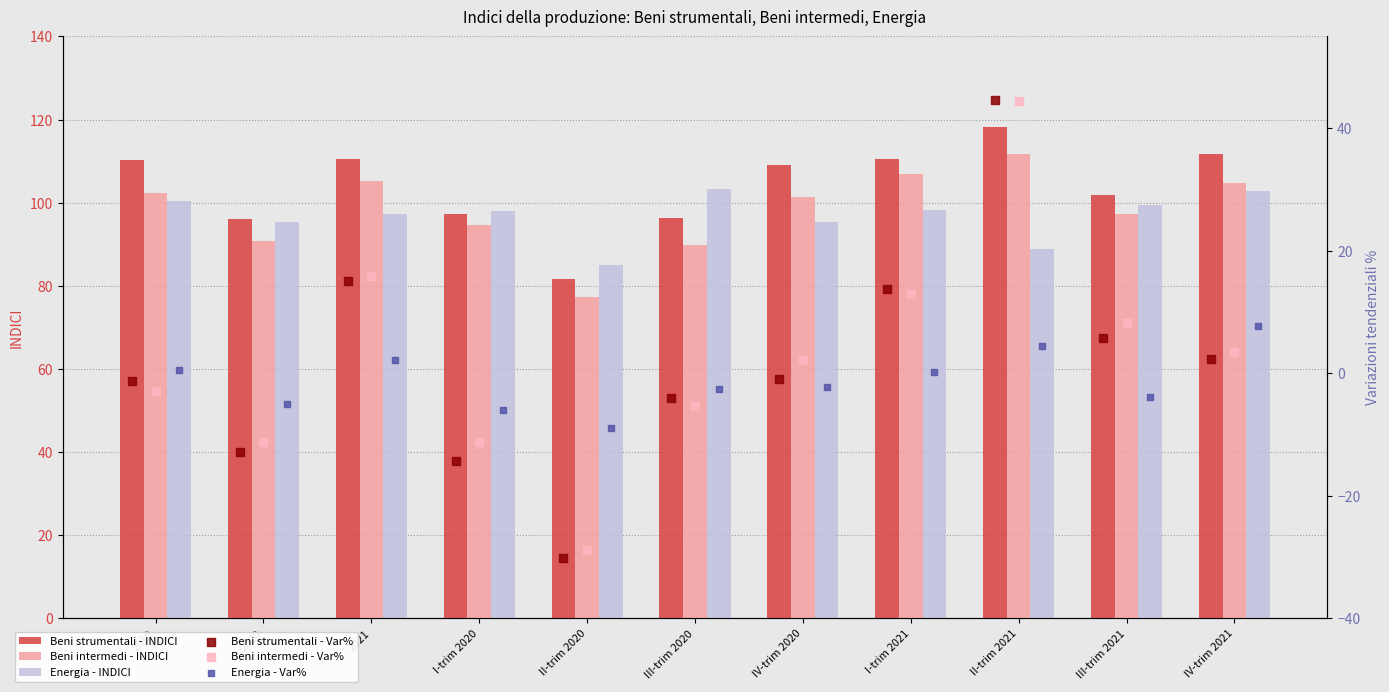

Which series reaches the maximum Y coordinate?

Beni strumentali - INDICI